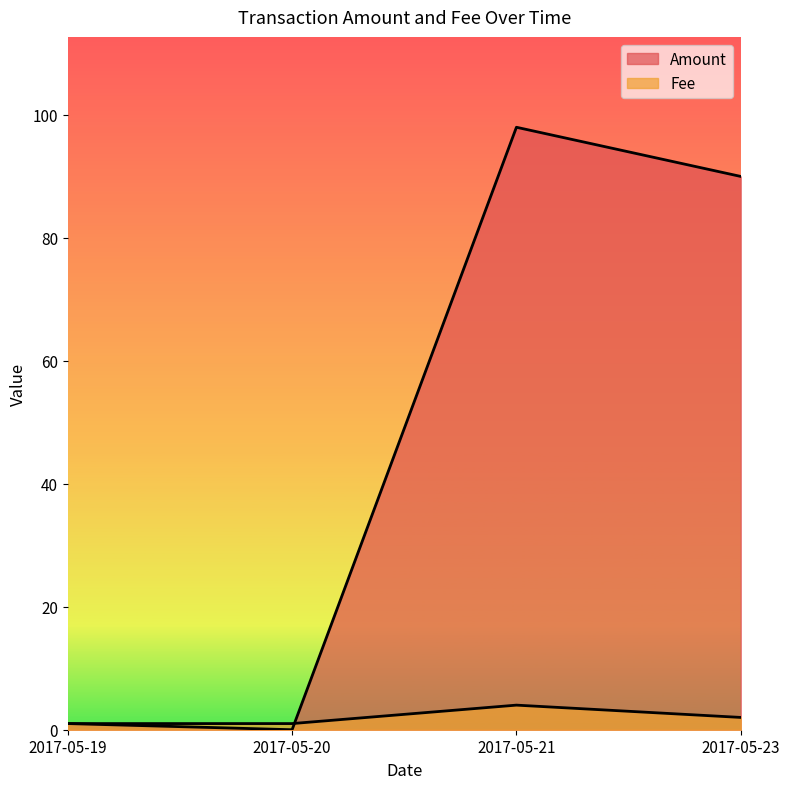

Where is the first local minimum for Amount?

2017-05-20